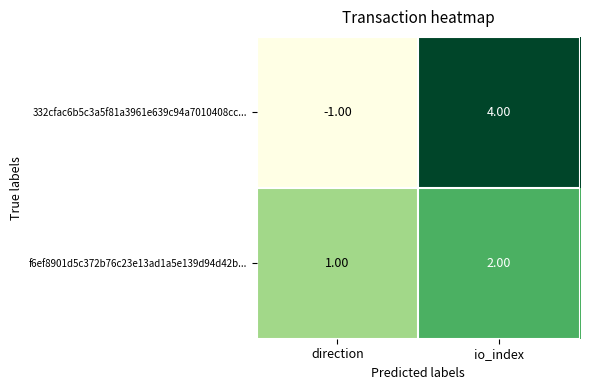

What is the sum of the f6ef8901d5c372b76c23e13ad1a5e139d94d42b... values at io_index and direction?

3